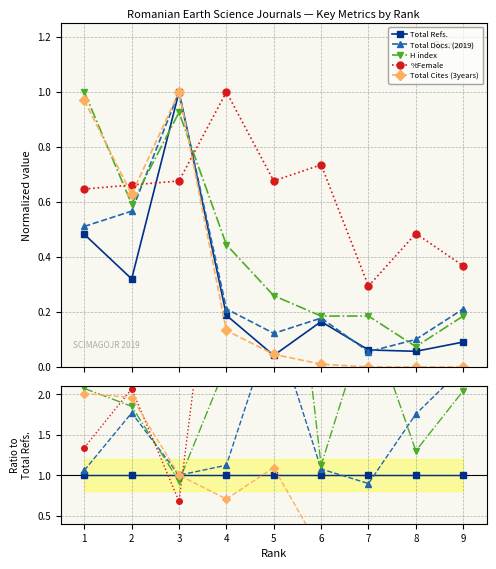

What is the spread (max minus min) of values at 4?

15.1